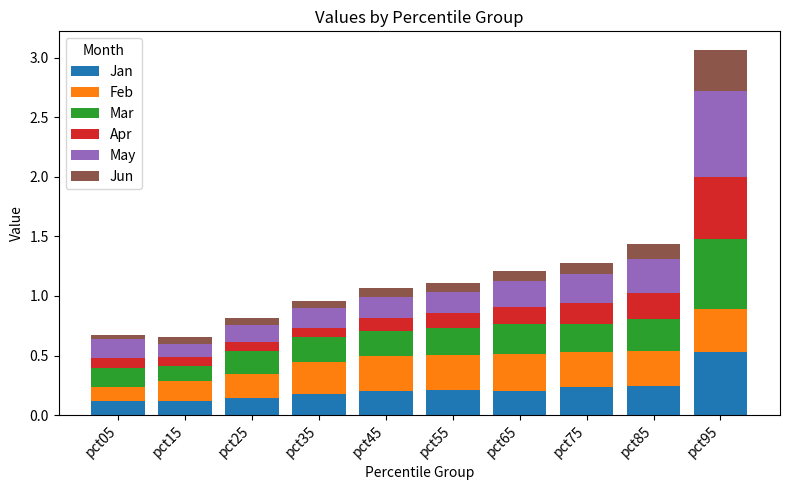

Does the chart contain any negative values?

No